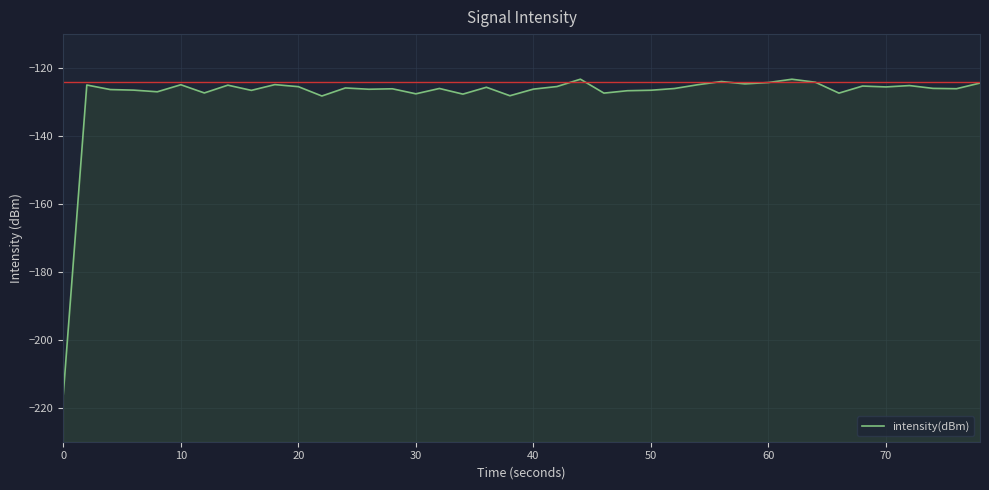

True or false: the data shows -43.9 at 17.

False